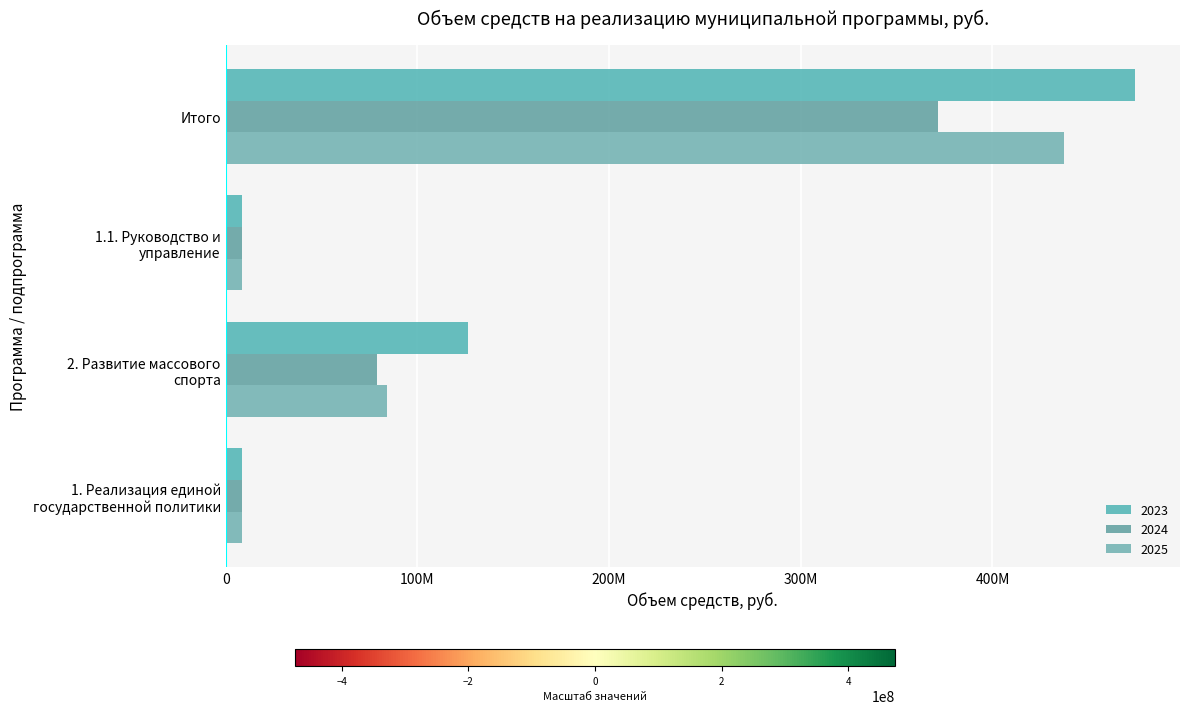

How many values in the 2023 series exceed 126588724?

2